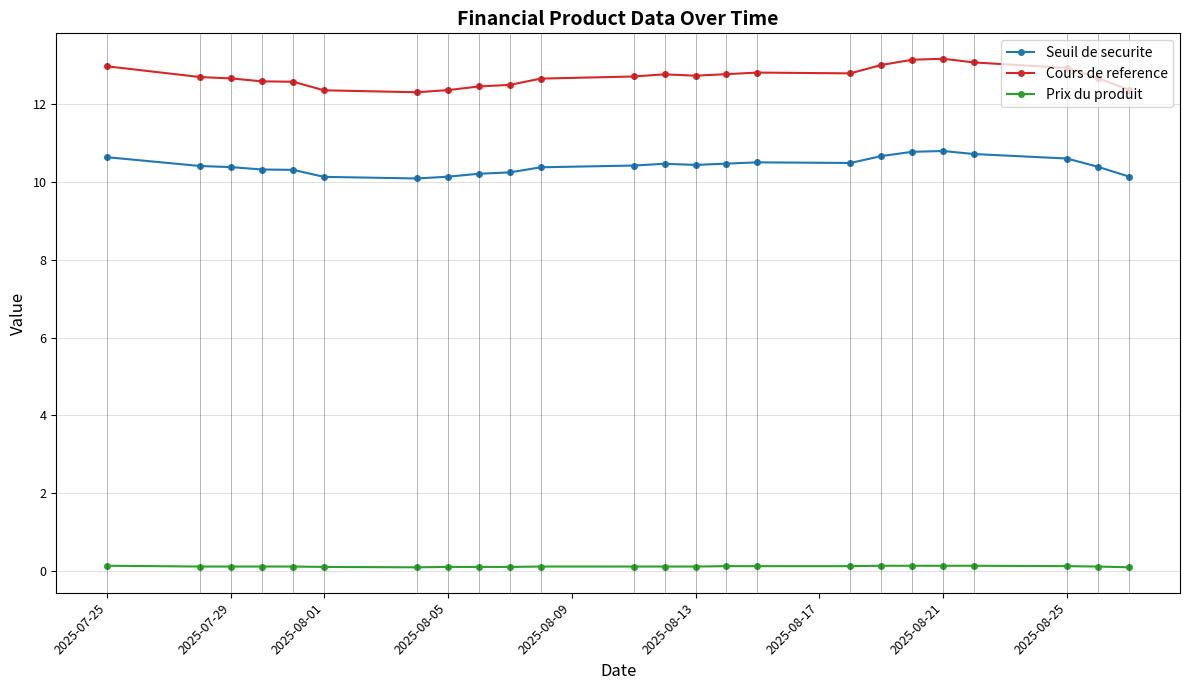

What is the minimum value for Cours de reference?

12.3